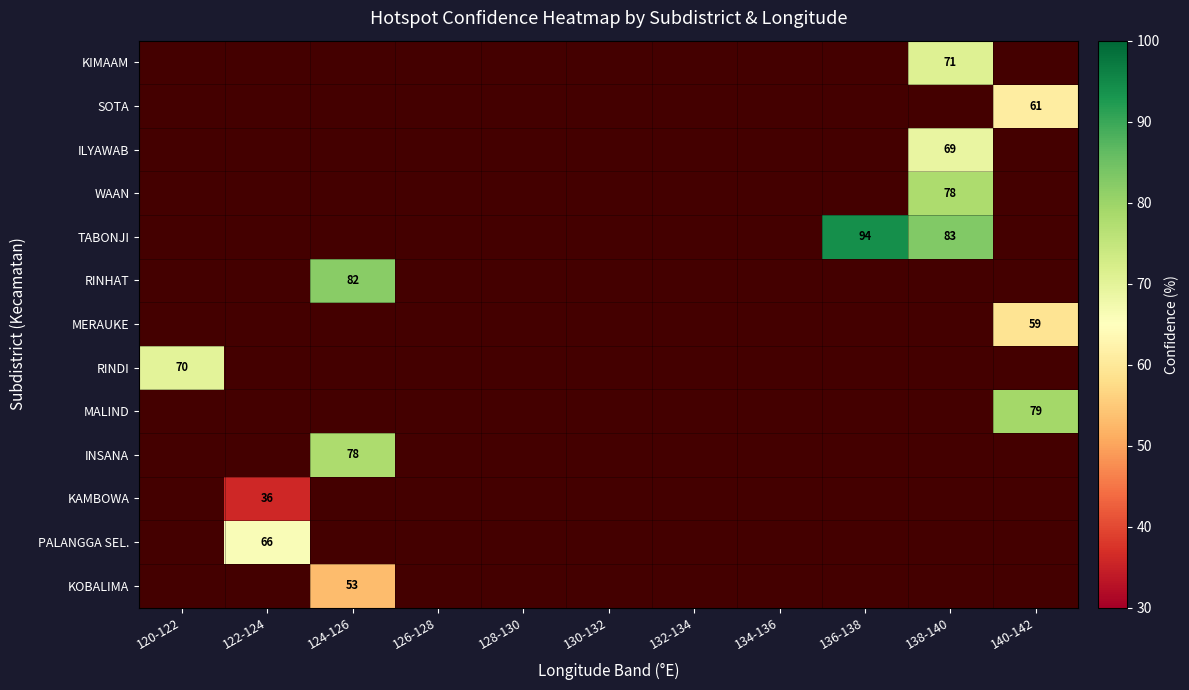

At which category does the chart reach its peak across all series?

136-138